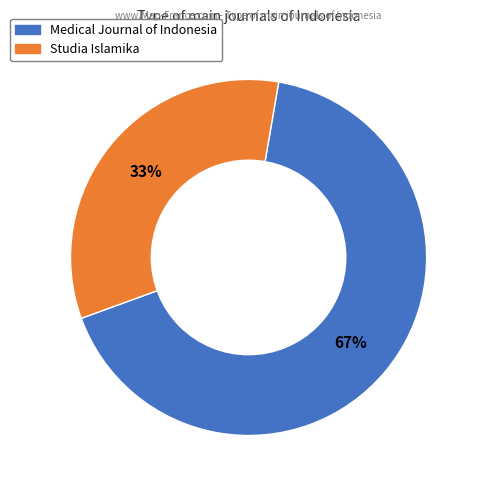

What is the ratio of the value at Studia Islamika to the value at Medical Journal of Indonesia?

0.5